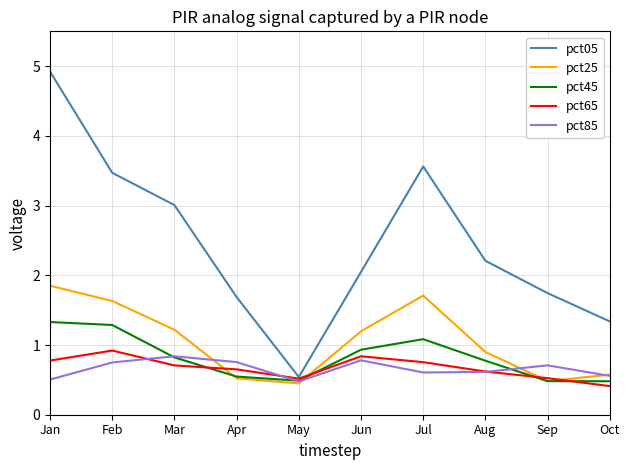

Between May and Sep, which series saw the biggest shift?

pct05